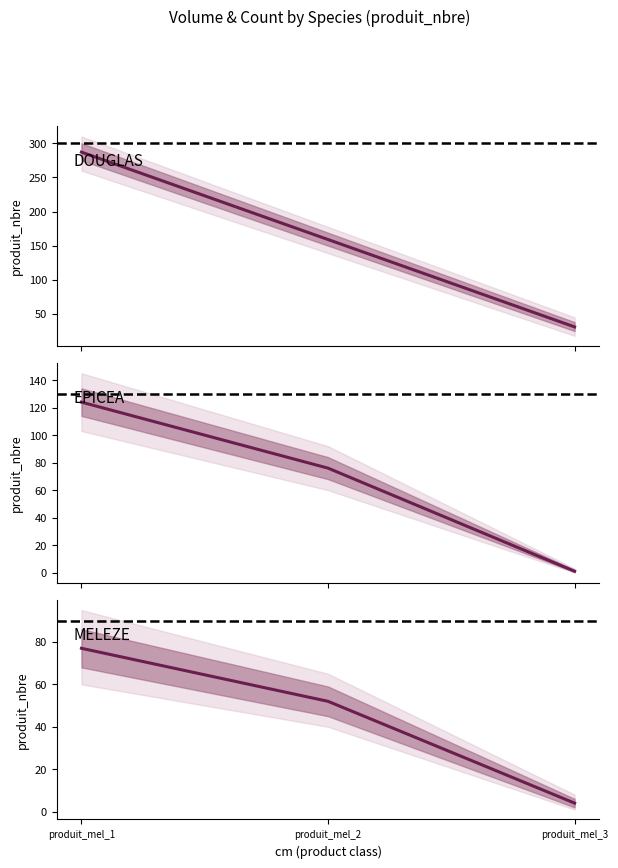

How many data points are above 76?

1